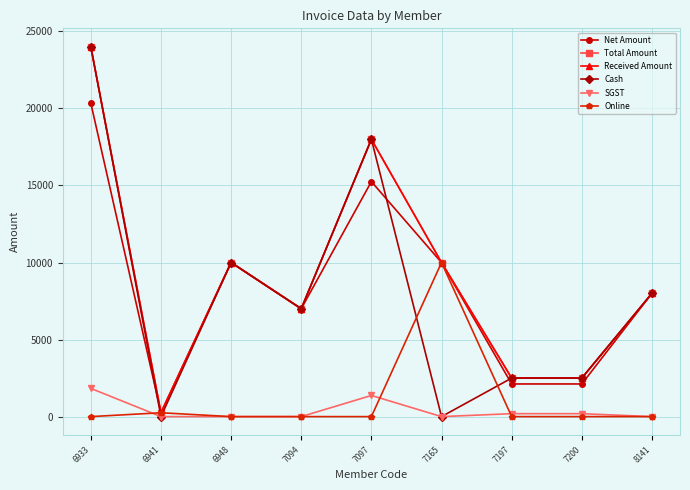

At how many categories does at least one series exceed 20408?

1